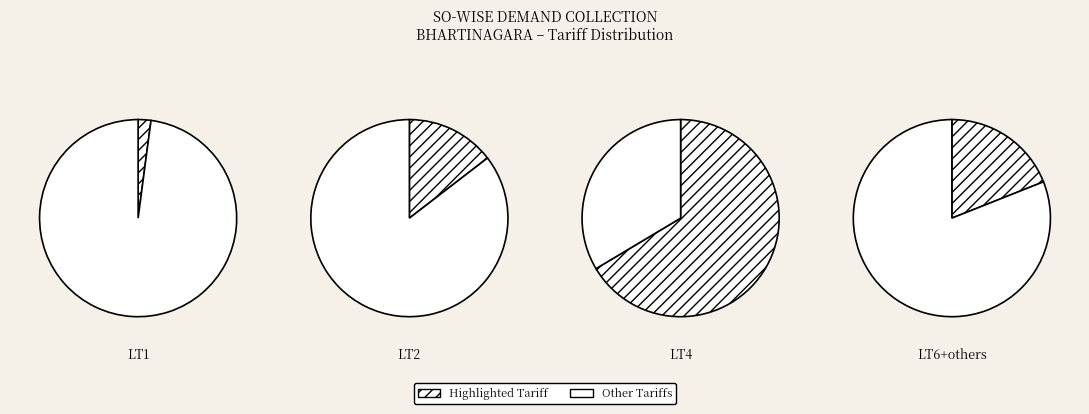

True or false: LT2 accounts for 15% of the total.

True